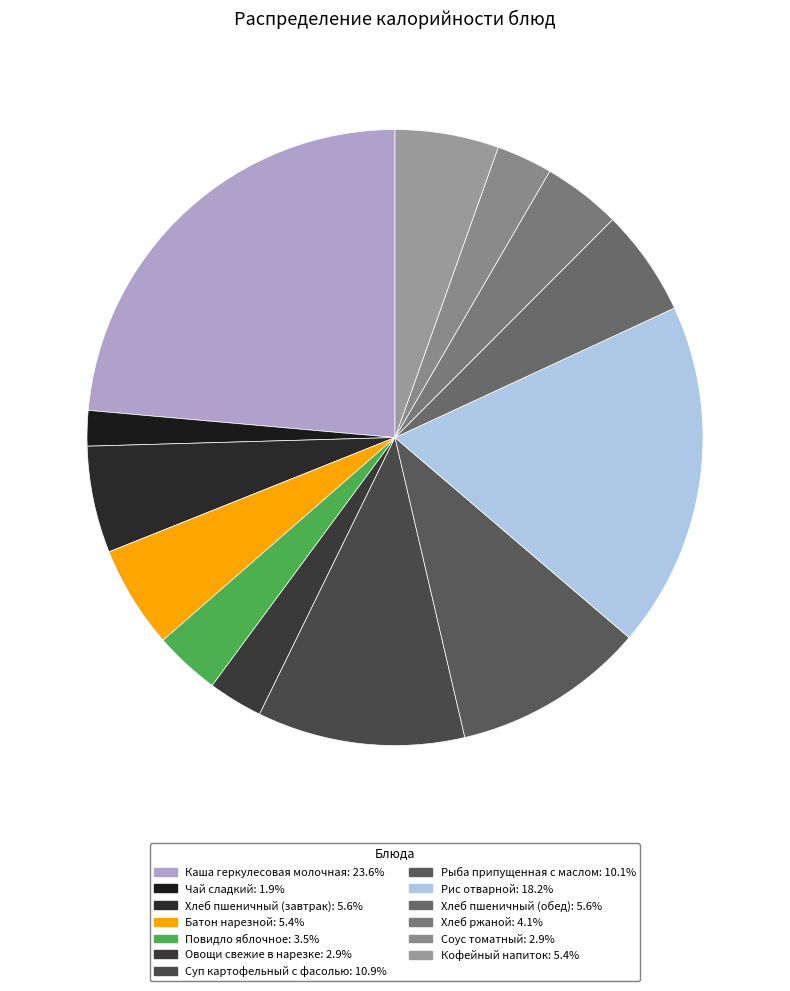

Rank the categories by value from highest to lowest.

Каша геркулесовая молочная, Рис отварной, Суп картофельный с фасолью, Рыба припущенная с маслом, Хлеб пшеничный (завтрак), Хлеб пшеничный (обед), Кофейный напиток, Батон нарезной, Хлеб ржаной, Повидло яблочное, Соус томатный, Овощи свежие в нарезке, Чай сладкий